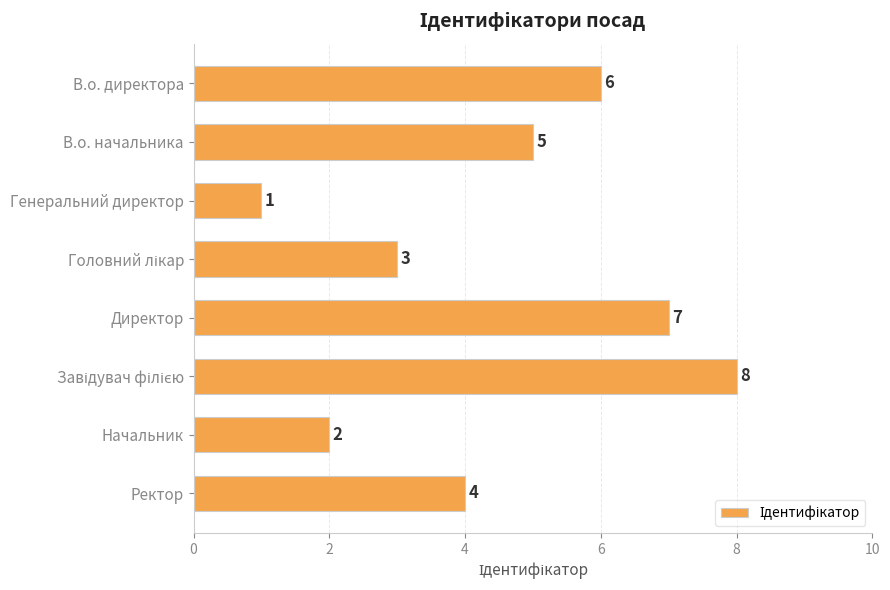

Between В.о. директора and Генеральний директор, which is larger?

В.о. директора